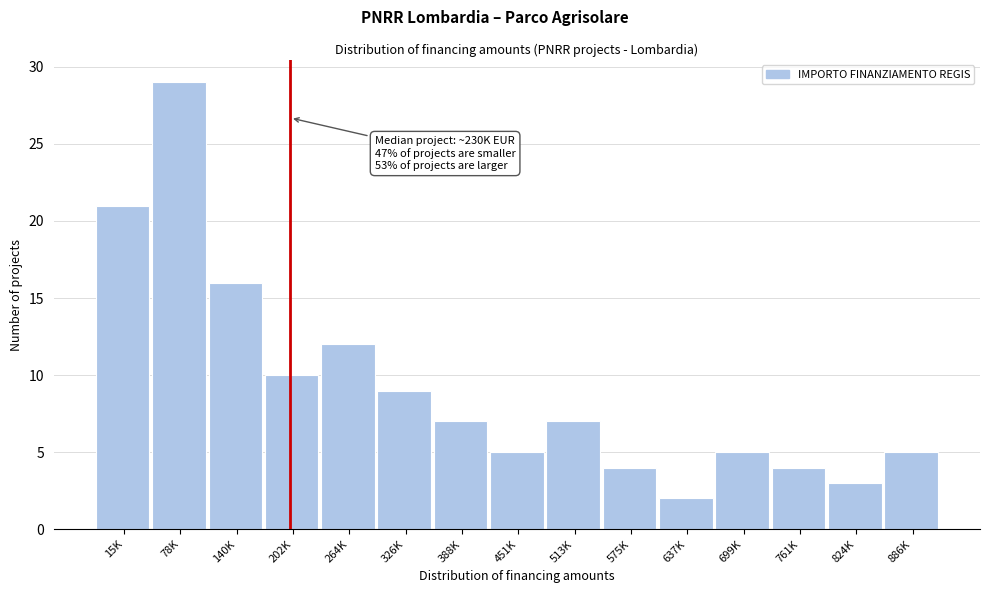

Reading left to right, what are all the values shown in this chart?

15K=21	78K=29	140K=16	202K=10	264K=12	326K=9	388K=7	451K=5	513K=7	575K=4	637K=2	699K=5	761K=4	824K=3	886K=5